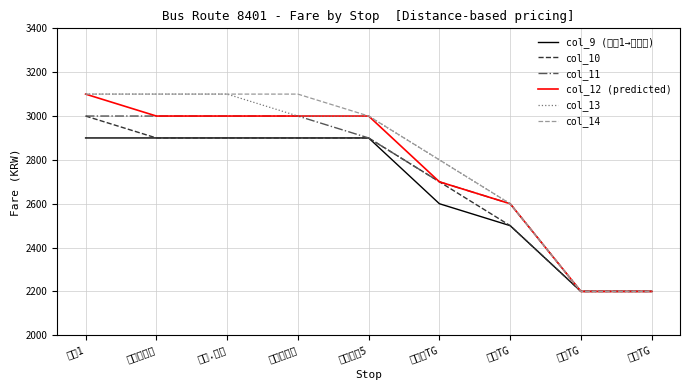

Which series has the widest spread of values?

col_12 (predicted)